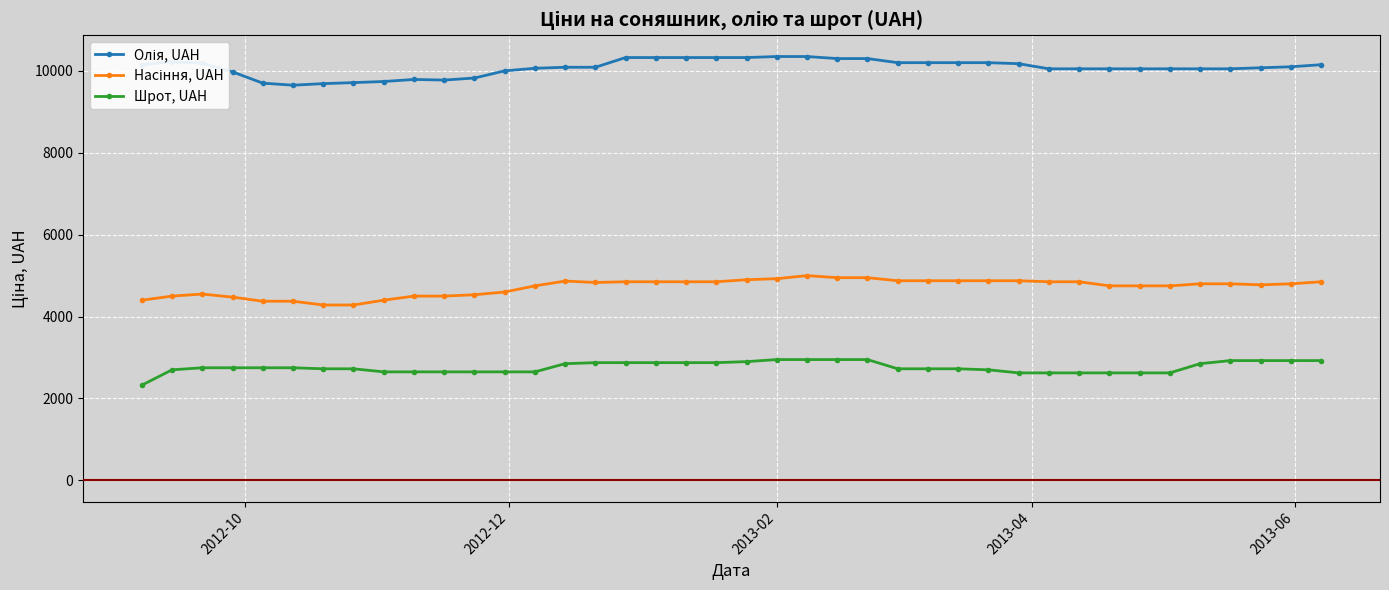

At how many categories does at least one series exceed 7605?

40